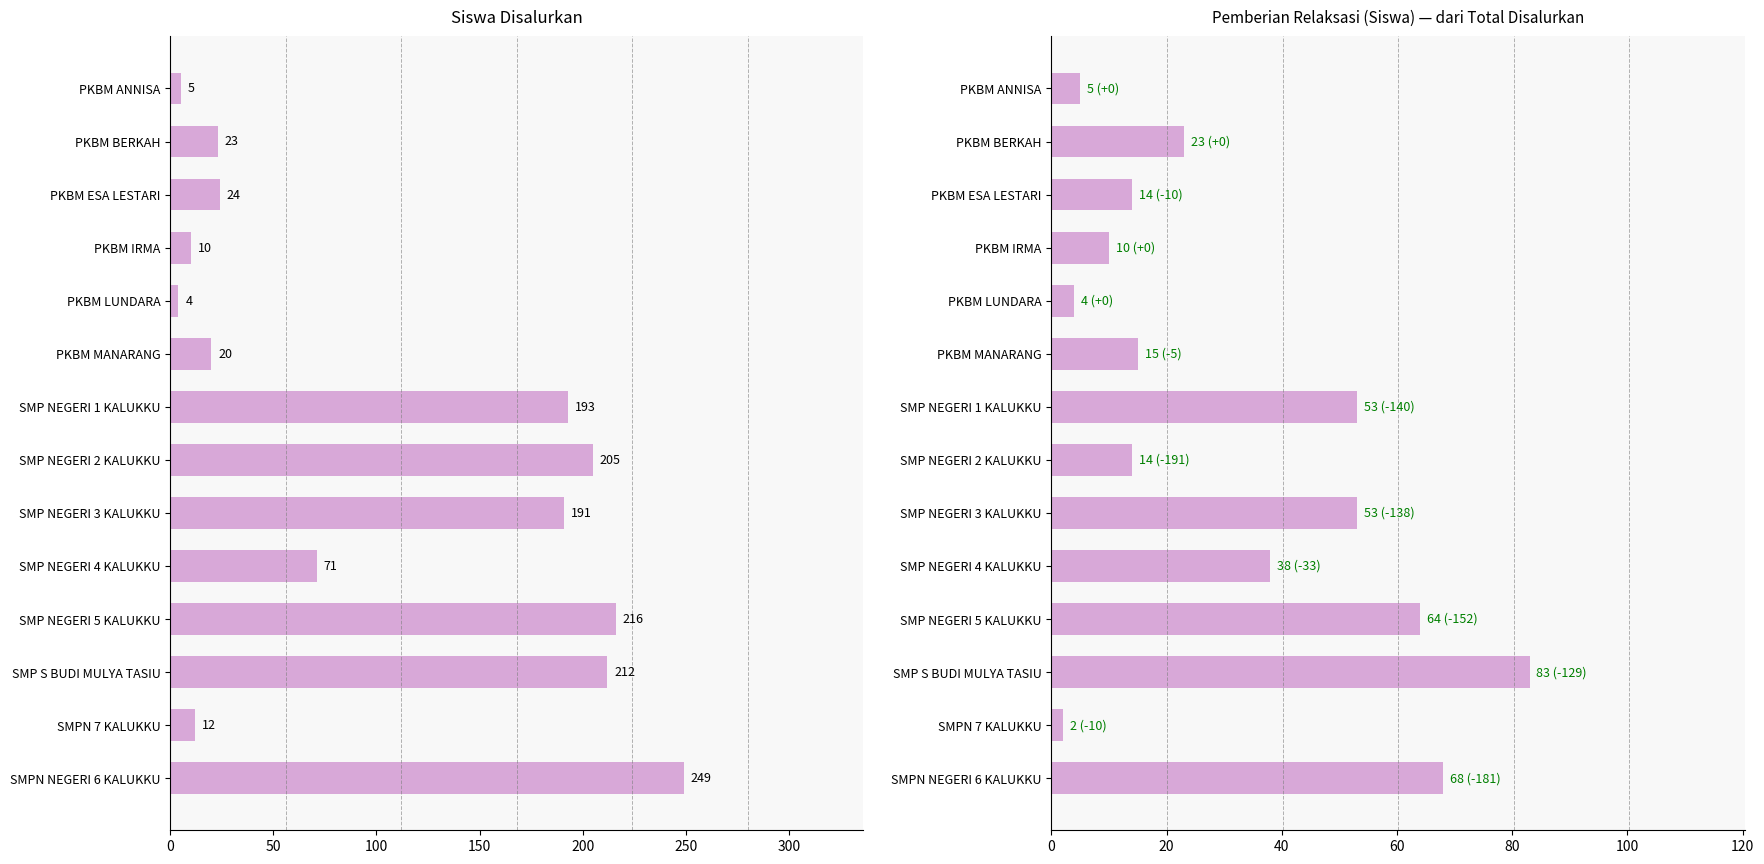

What is the maximum value shown in the chart?

249